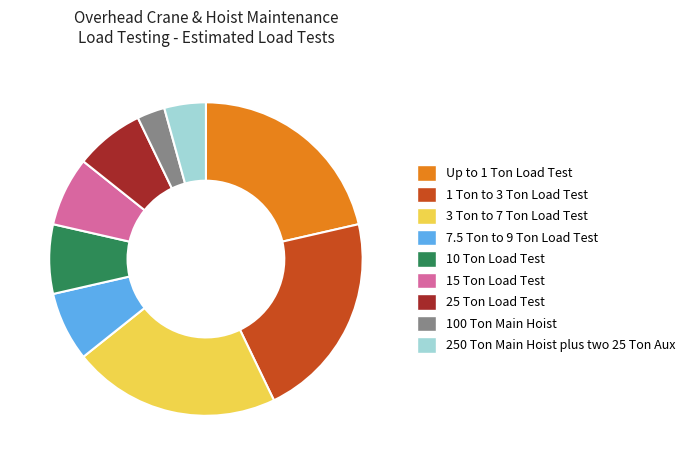

What is the ratio of the value at 3 Ton to 7 Ton Load Test to the value at 7.5 Ton to 9 Ton Load Test?

3.0